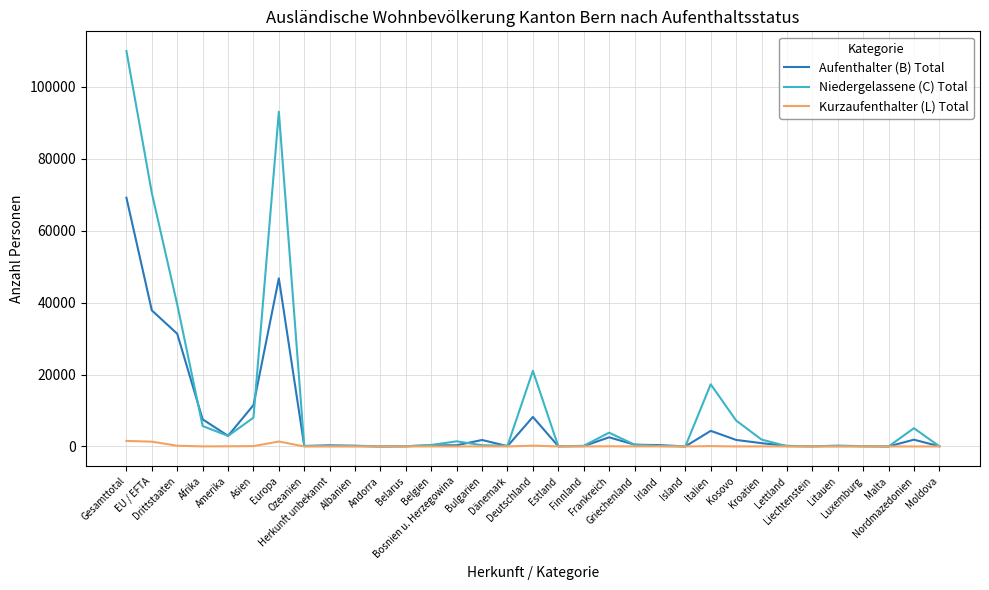

True or false: Aufenthalter (B) Total has a value of 48491 at Drittstaaten.

False